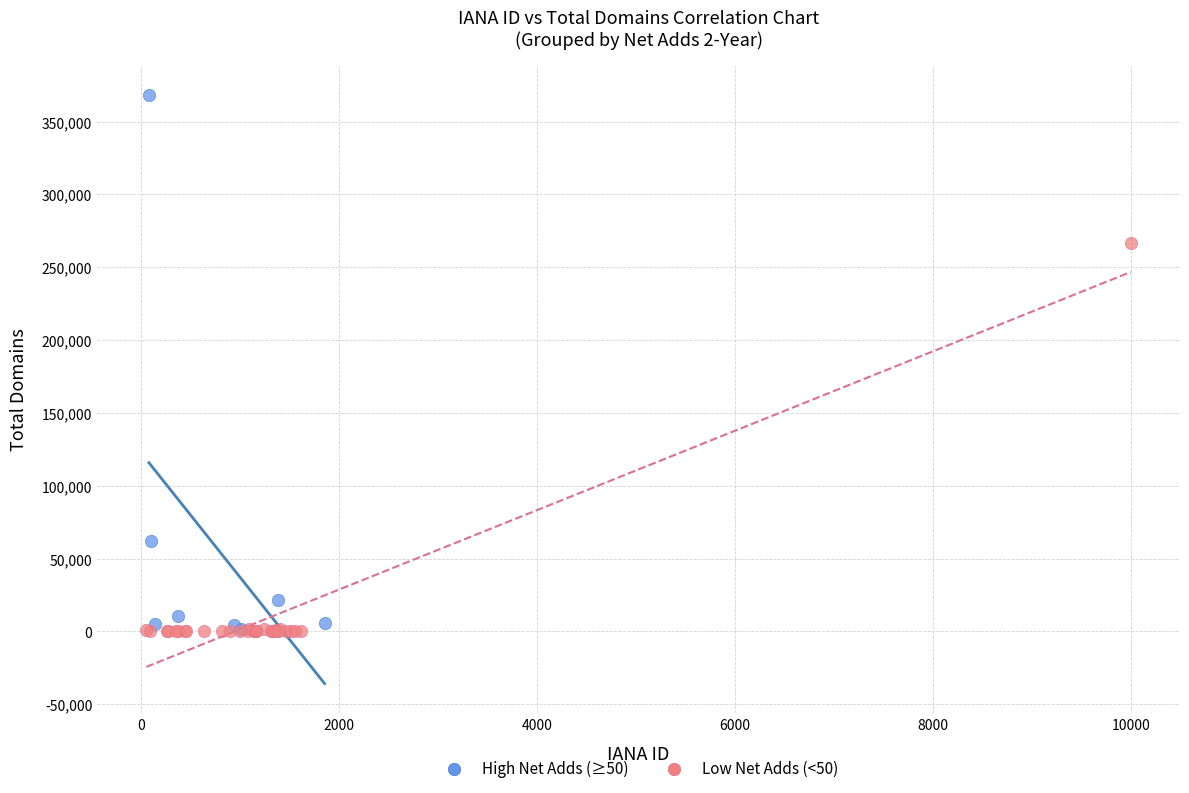

Which series reaches the maximum Y coordinate?

High Net Adds (≥50)